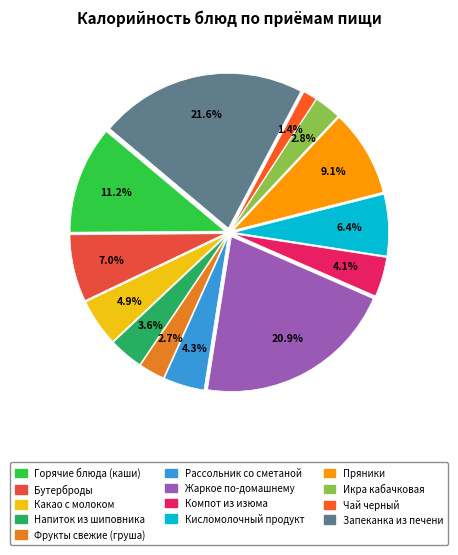

Does any single category account for the majority?

No